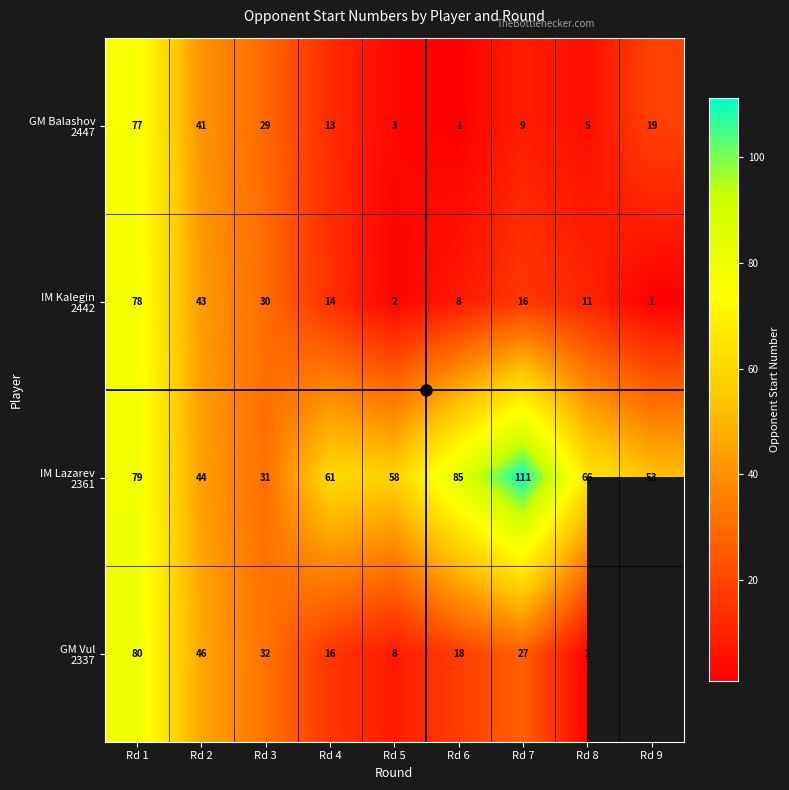

Between Rd 1 and Rd 9, which is larger?

Rd 1